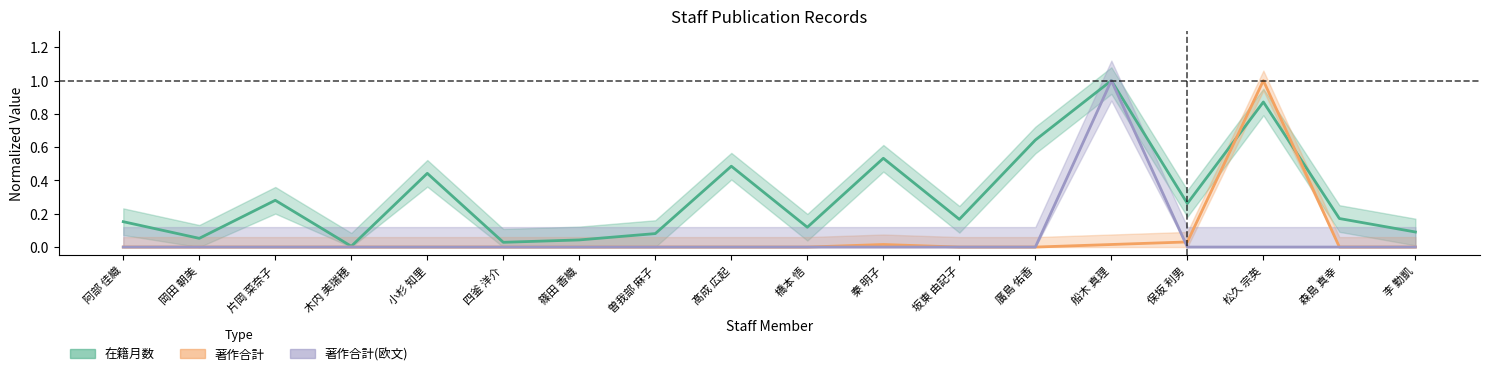

What position from the left is 阿部 佳織?

1